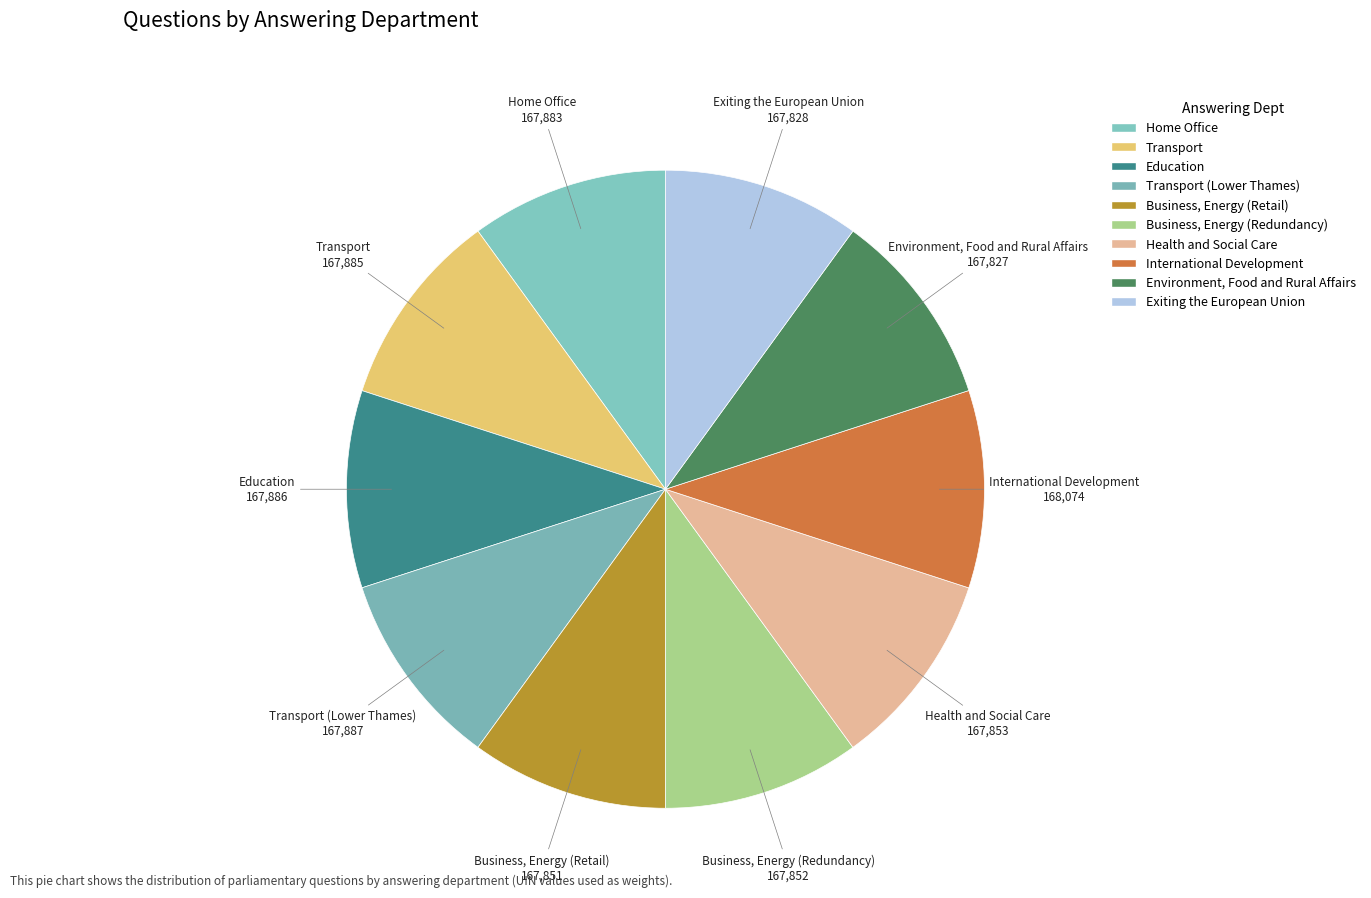

To the nearest percent, what is the average slice percentage?

10%